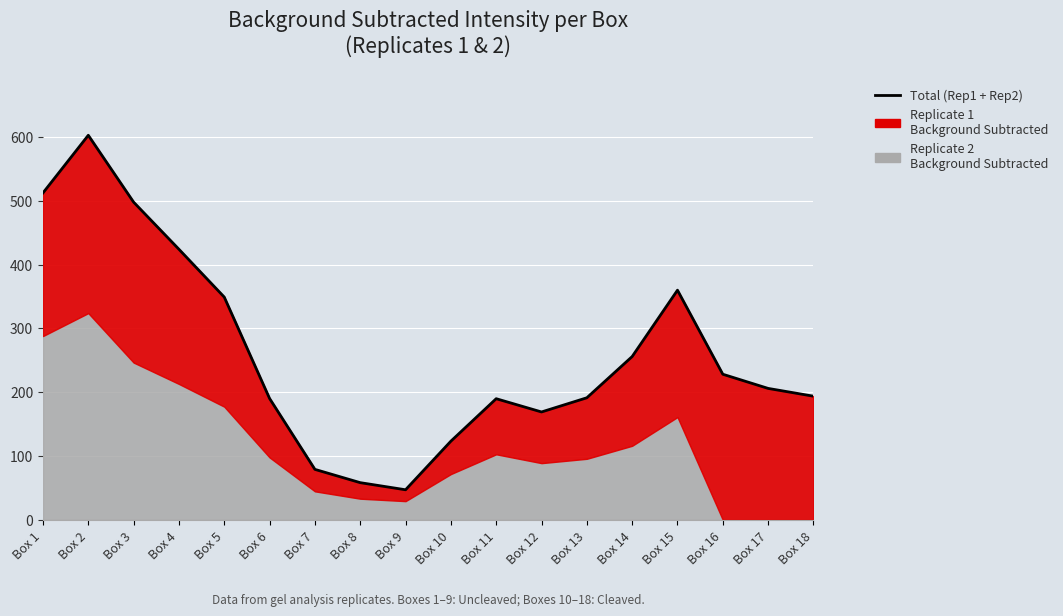

What is the ratio of the value at Box 9 to the value at Box 6?

0.2